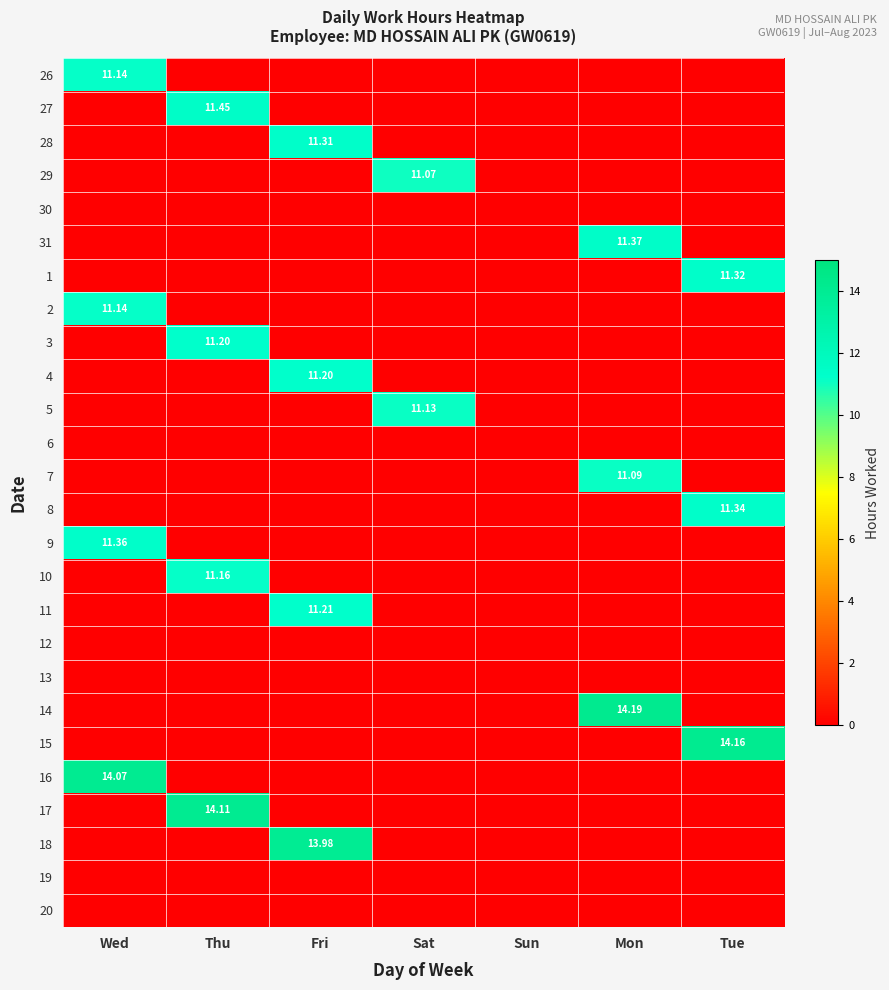

The 2 series shows 11.1 at Wed. True or false?

True